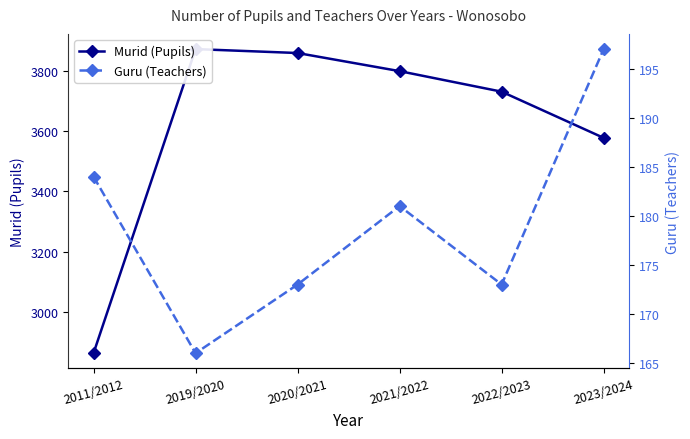

What is the maximum value for Murid (Pupils)?

3871